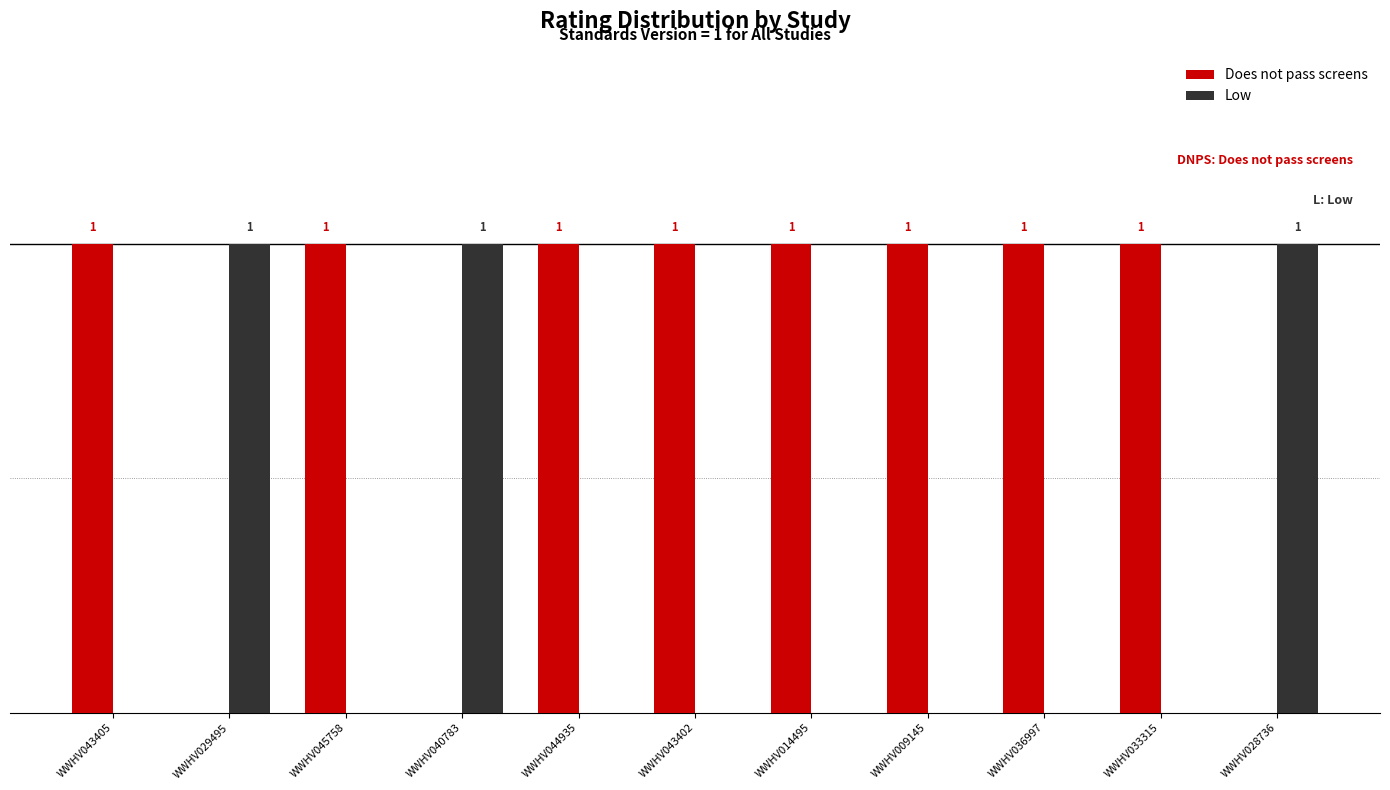

Is the value of Low at WWHV014495 greater than the value of Does not pass screens at WWHV043402?

No